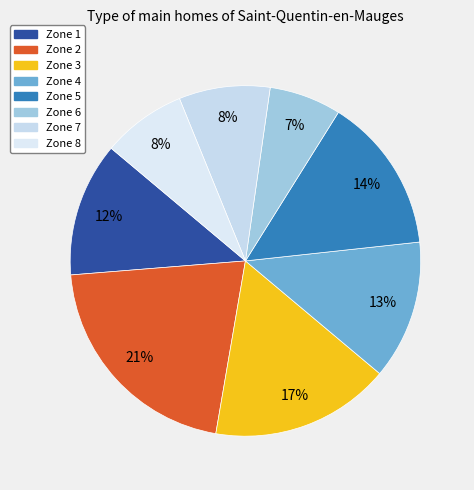

Rank the categories by value from lowest to highest.

Zone 6, Zone 8, Zone 7, Zone 1, Zone 4, Zone 5, Zone 3, Zone 2